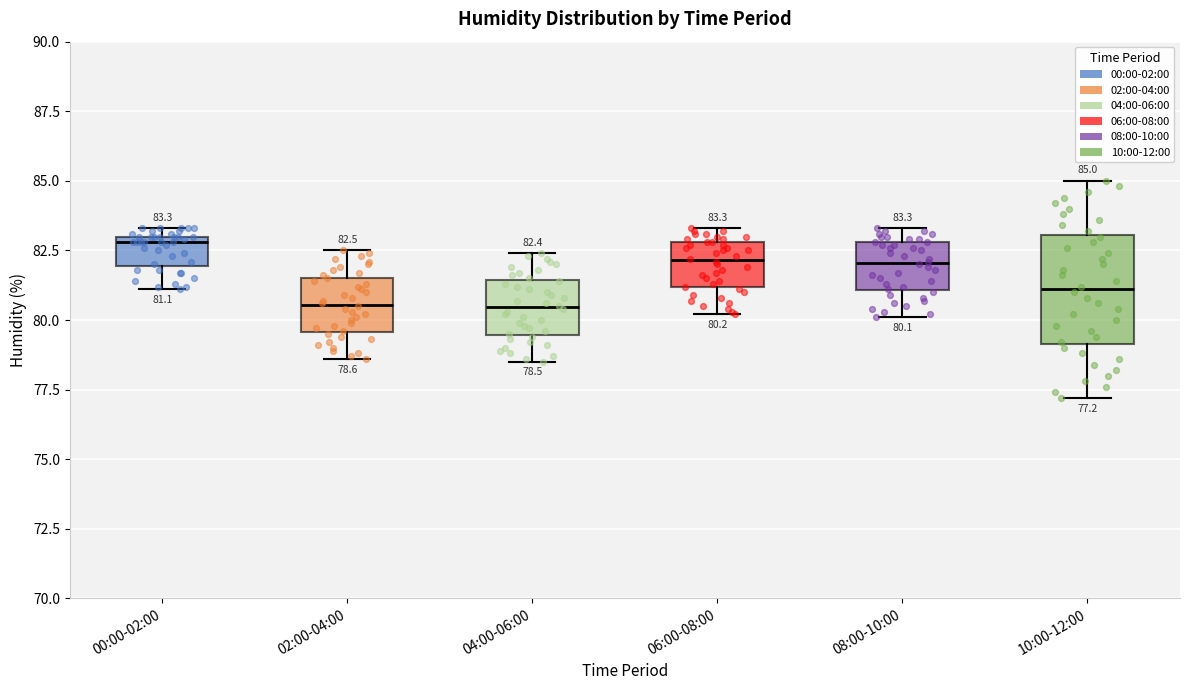

Which box's median line is the highest?

00:00-02:00